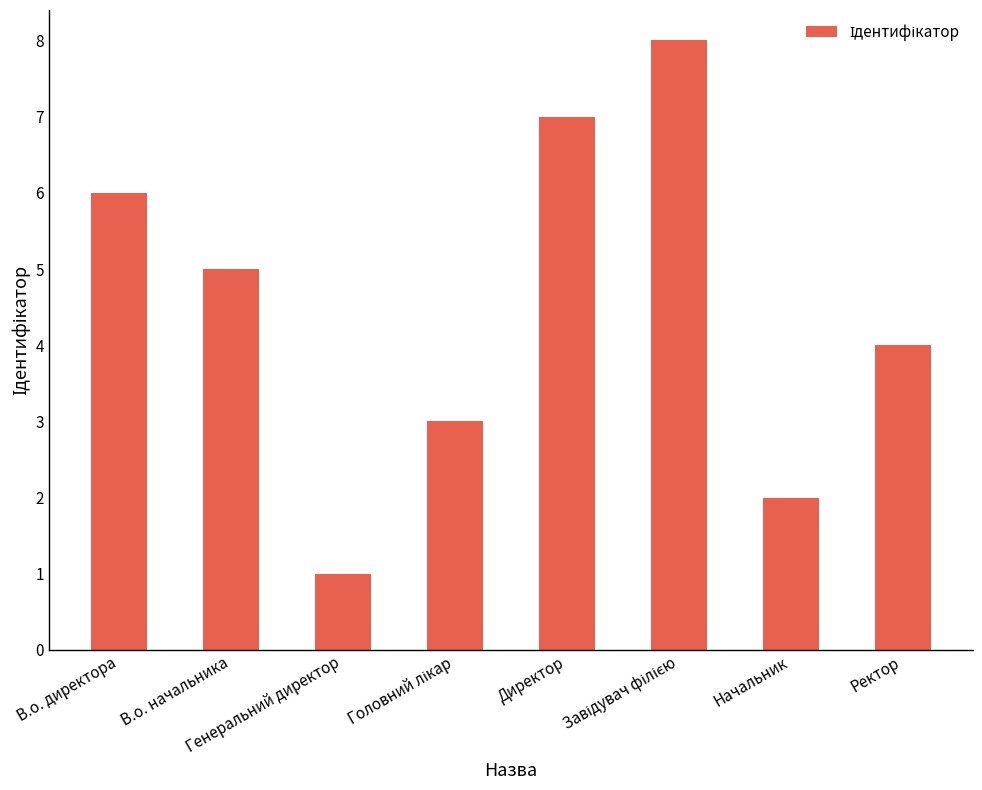

What is the sum of all values?

36